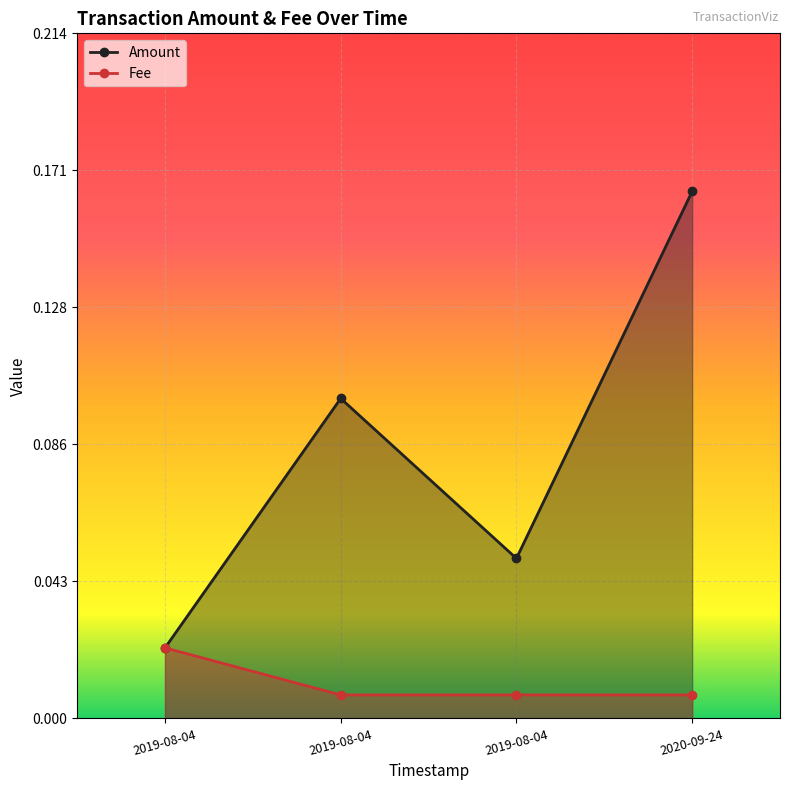

How many lines are shown in the chart?

2